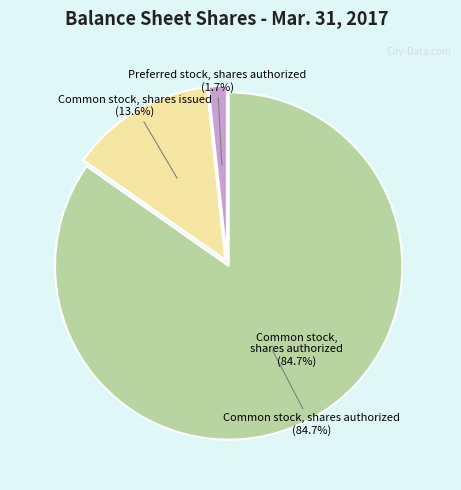

What is the change in value from Common stock, shares issued to Common stock, shares authorized?

+209976742